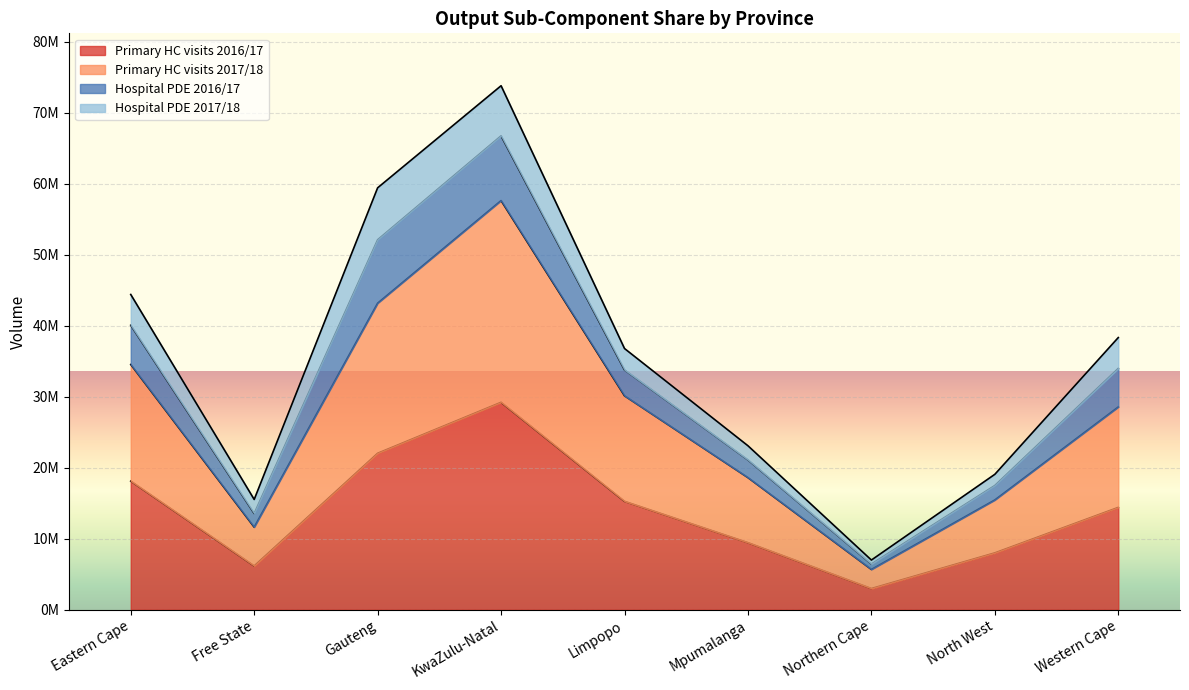

Which series has the largest total across all categories?

Primary HC visits 2017/18